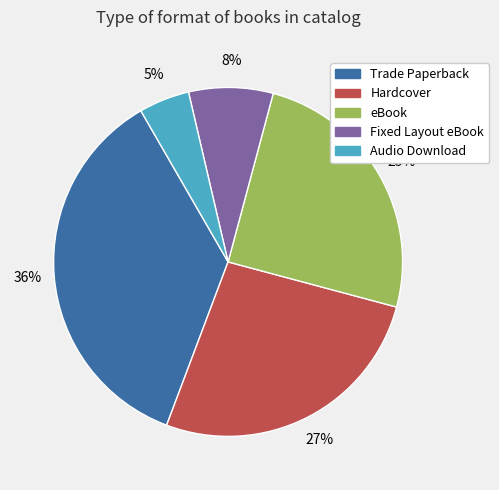

Which has a higher value, Audio Download or Hardcover?

Hardcover